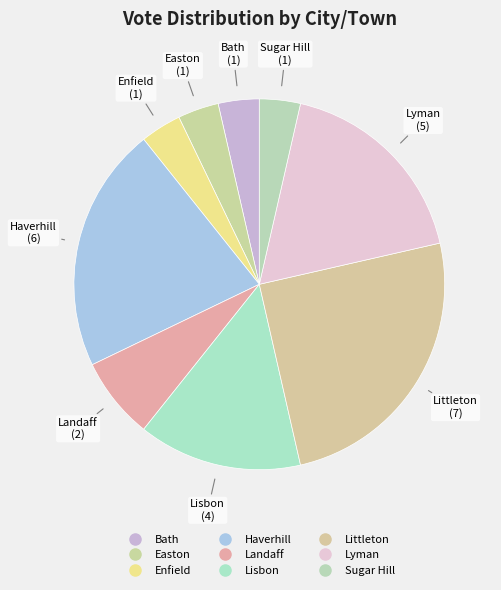

Approximately how many times larger is the value at Easton compared to Lyman?

0.2